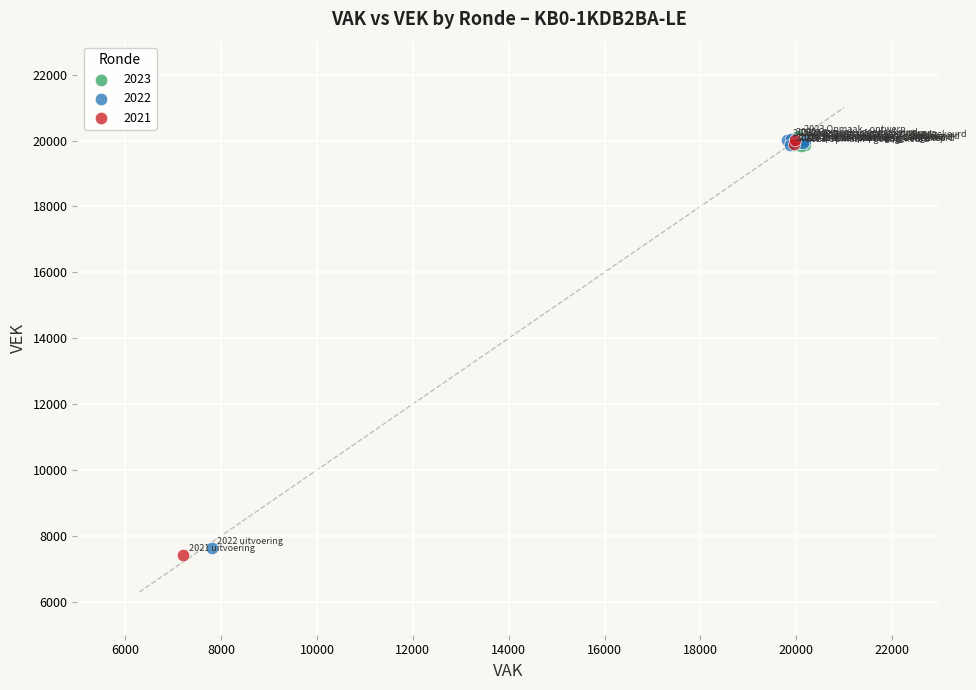

What are all the series names shown in the legend?

2023, 2022, 2021